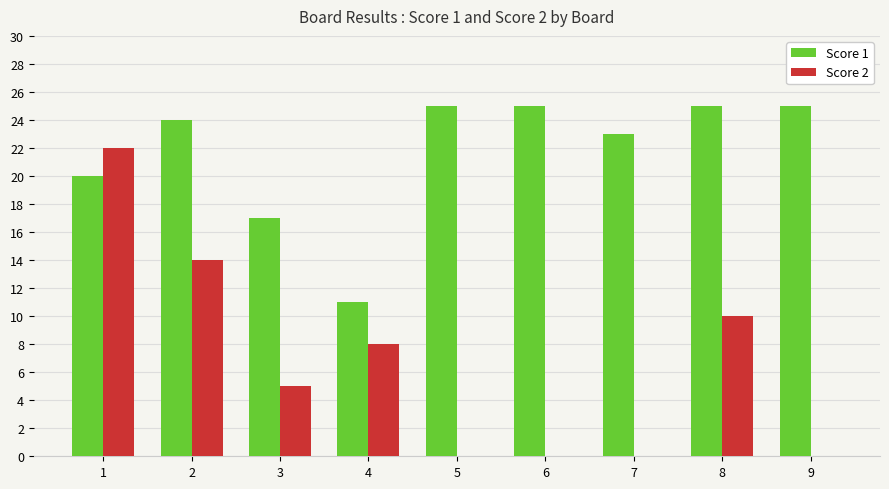

The Score 1 series shows 6 at 7. True or false?

False